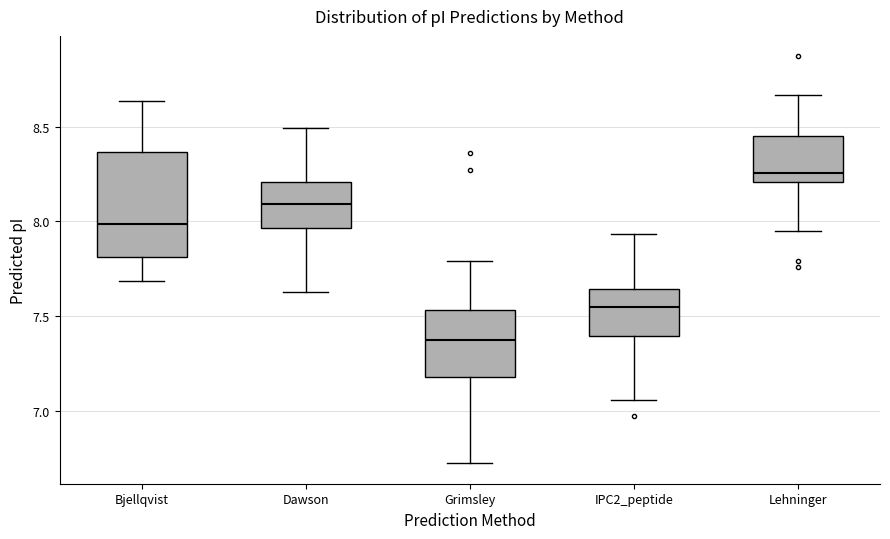

Where is the lower edge of the box for IPC2_peptide on the y-axis? The values are not printed on the chart, so give them approximately, as read against the axis.

7.40